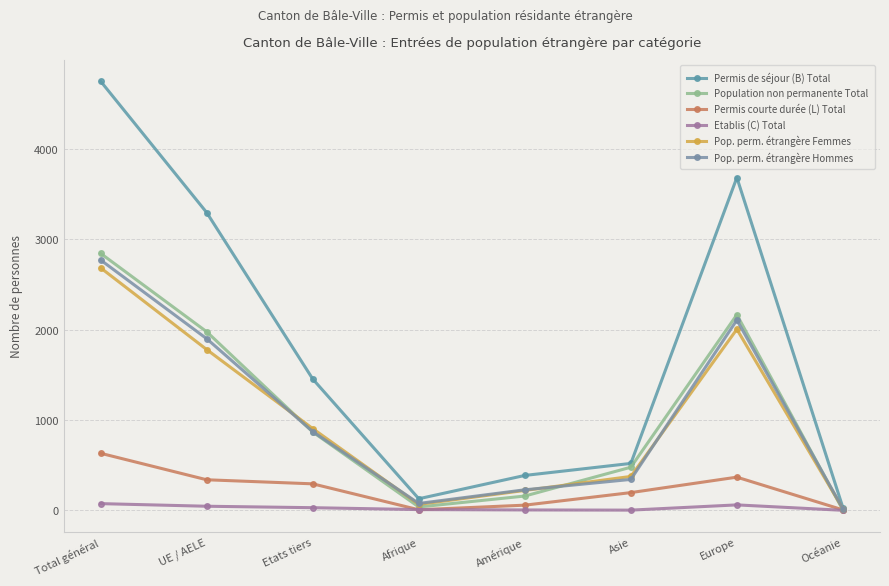

Reading left to right, list all the values displayed in this chart.

Permis de séjour (B) Total: 4748	3295	1453	128	386	519	3683	30
Population non permanente Total: 2843	1976	867	37	158	477	2165	4
Permis courte durée (L) Total: 631	338	293	6	57	196	367	5
Etablis (C) Total: 74	45	29	8	4	2	60	0
Pop. perm. étrangère Femmes: 2683	1779	904	66	220	375	2004	17
Pop. perm. étrangère Hommes: 2770	1899	871	76	227	342	2106	18